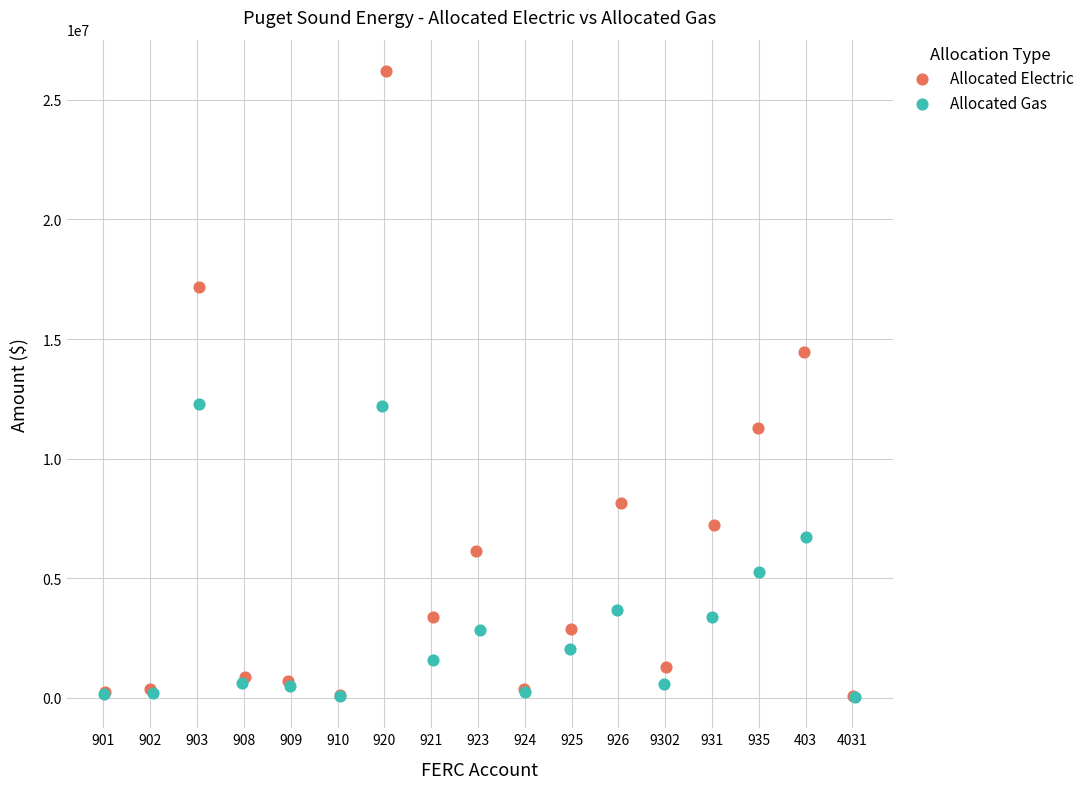

Which series has the largest Y range (max minus min)?

Allocated Electric